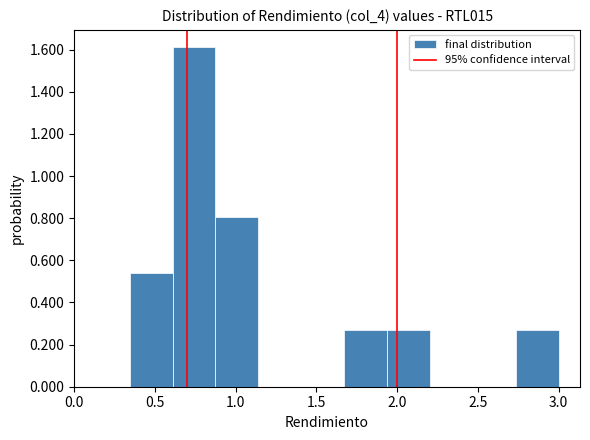

Over which range of the x-axis is the bar tallest?

0.60 to 0.90